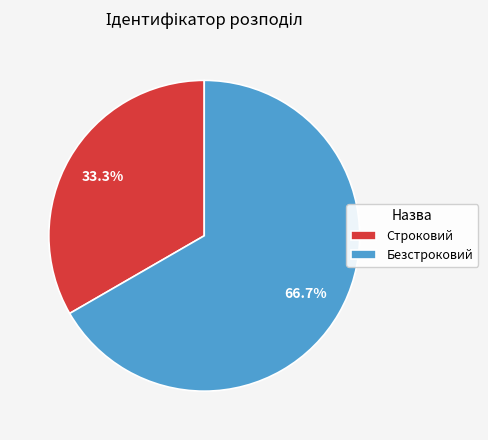

Count the number of slices in the pie.

2